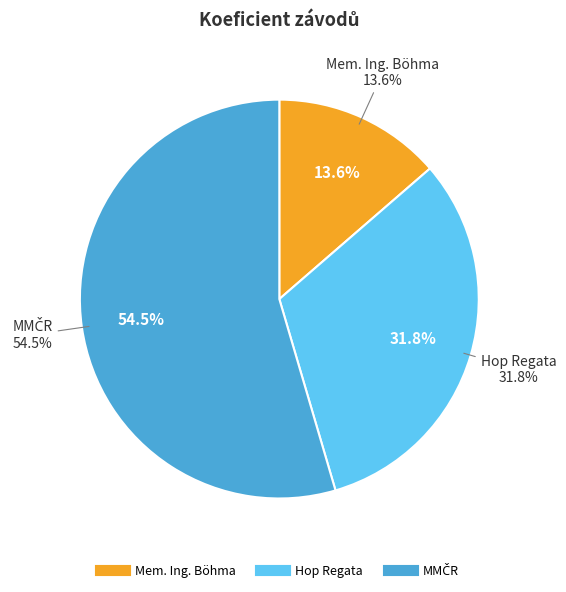

Rank the categories by value from lowest to highest.

Mem. Ing. Böhma, Hop Regata, MMČR